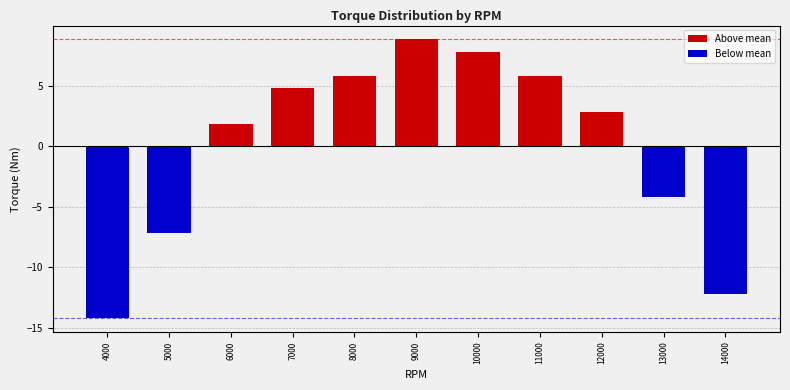

Reading left to right, what are all the values shown in this chart?

4000=-14.2	5000=-7.2	6000=1.8	7000=4.8	8000=5.8	9000=8.8	10000=7.8	11000=5.8	12000=2.8	13000=-4.2	14000=-12.2